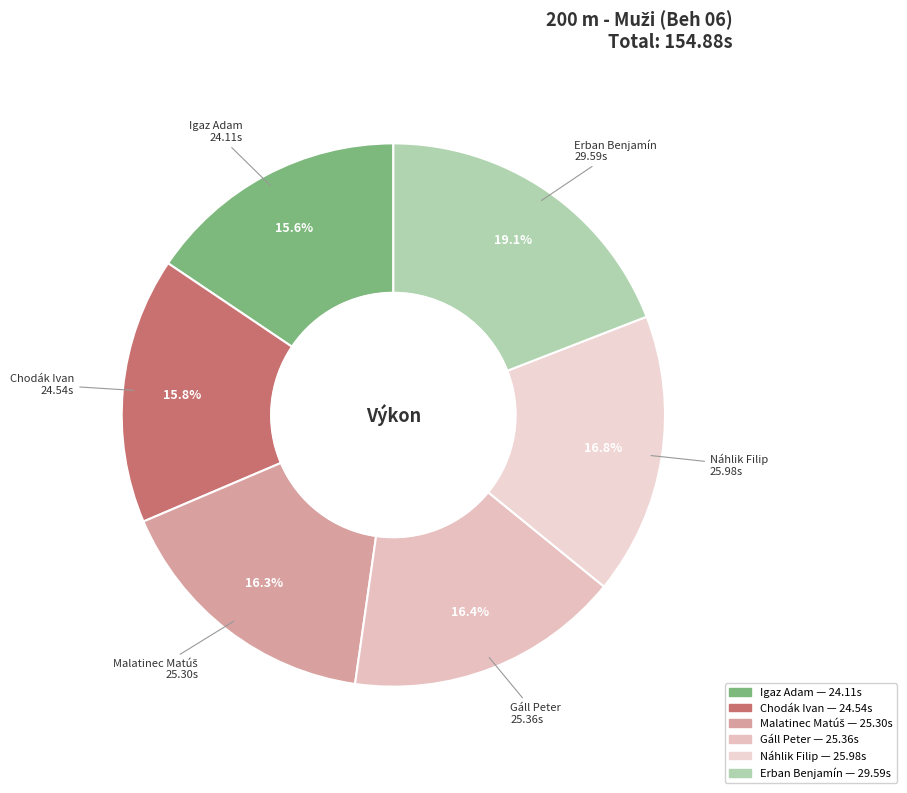

True or false: Náhlik Filip accounts for 17% of the total.

True